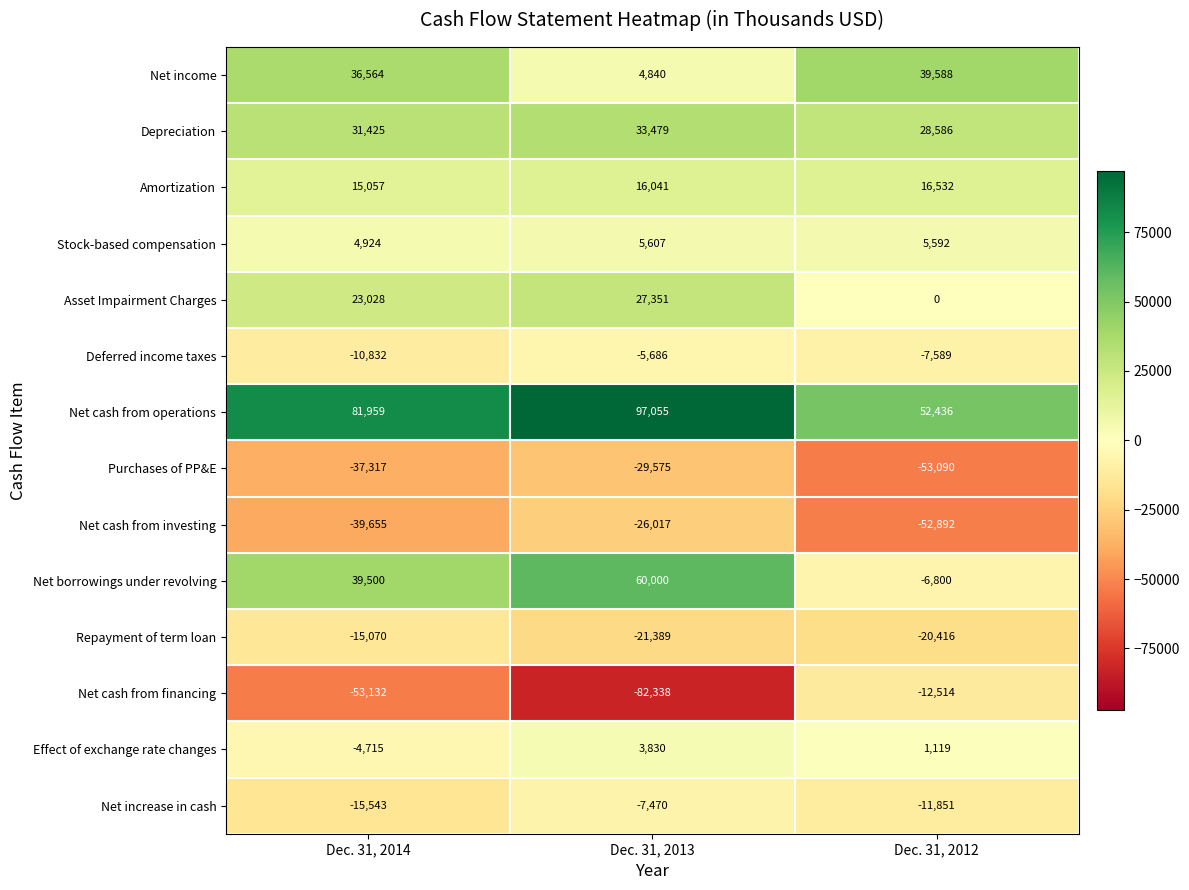

Rank the series by their maximum value, from lowest to highest.

Purchases of PP&E, Net cash from investing, Repayment of term loan, Net cash from financing, Net increase in cash, Deferred income taxes, Effect of exchange rate changes, Stock-based compensation, Amortization, Asset Impairment Charges, Depreciation, Net income, Net borrowings under revolving, Net cash from operations